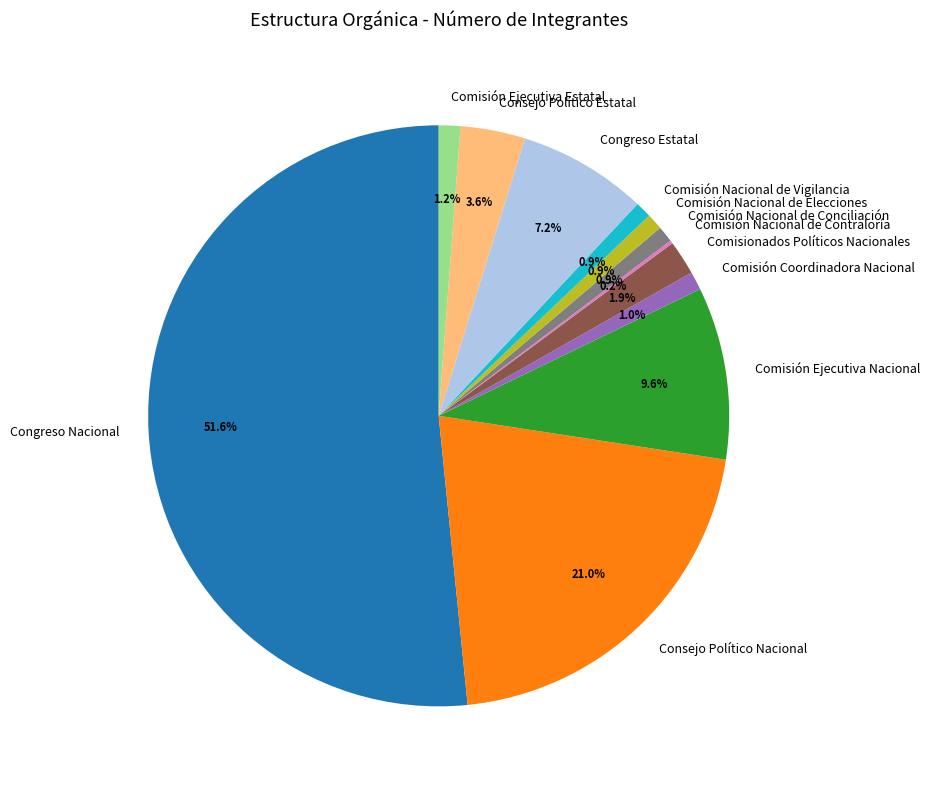

Which slice represents more than half of the pie?

Congreso Nacional